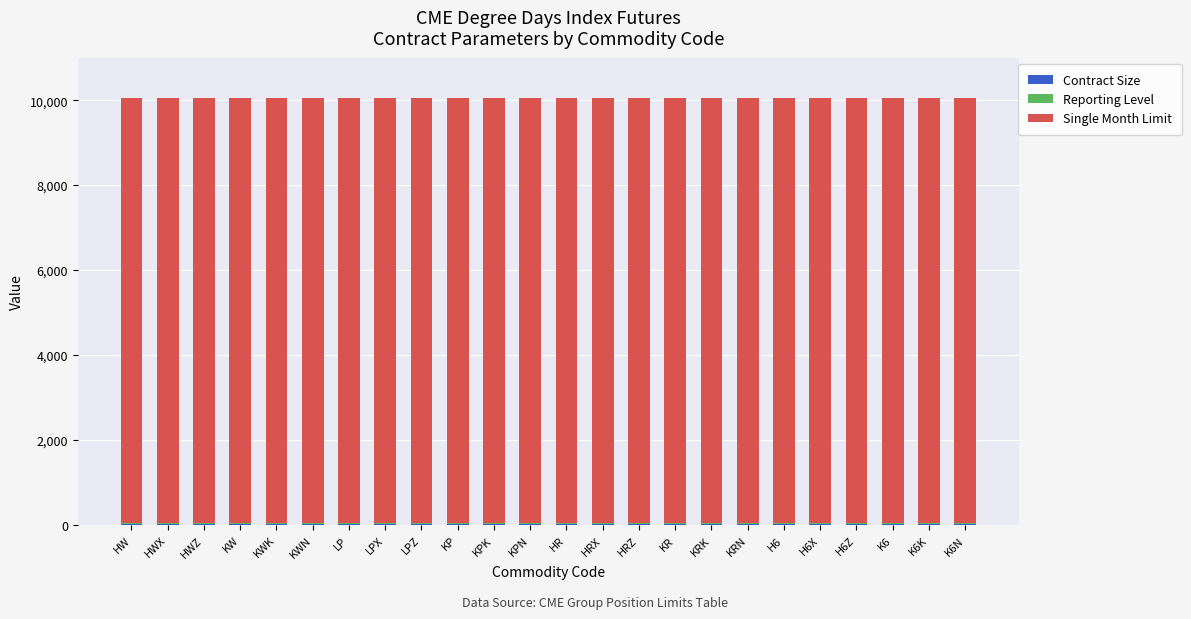

The value of Single Month Limit at HRX is 10000. True or false?

True